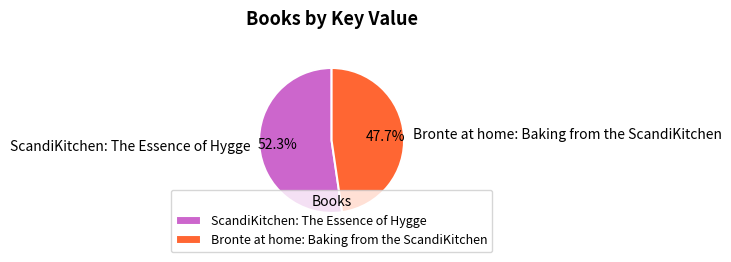

To the nearest percent, what is the combined percentage of ScandiKitchen: The Essence of Hygge and Bronte at home: Baking from the ScandiKitchen?

100%